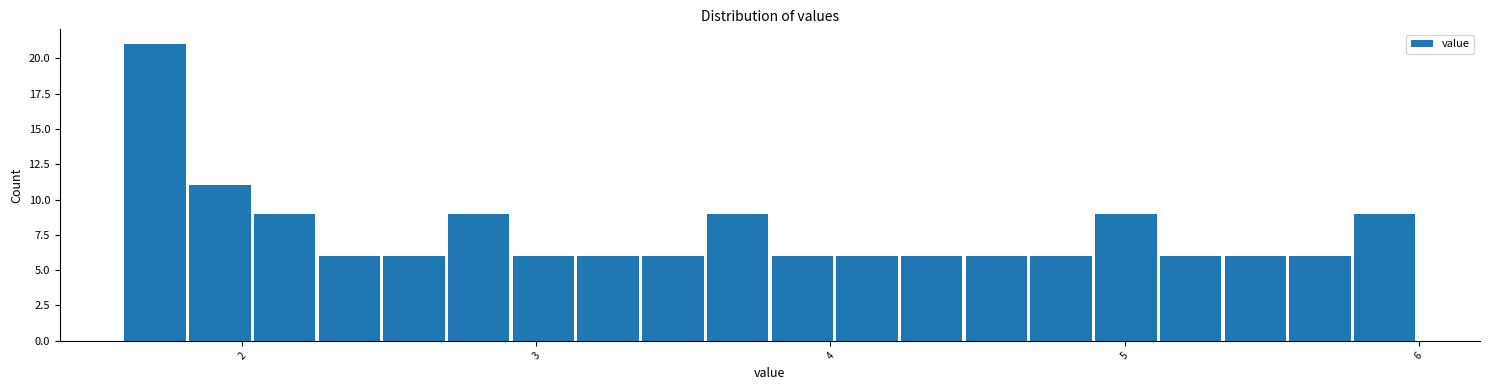

Around what value on the x-axis is the tallest bar? Give the approximate position of its centre, as read against the axis.

1.7